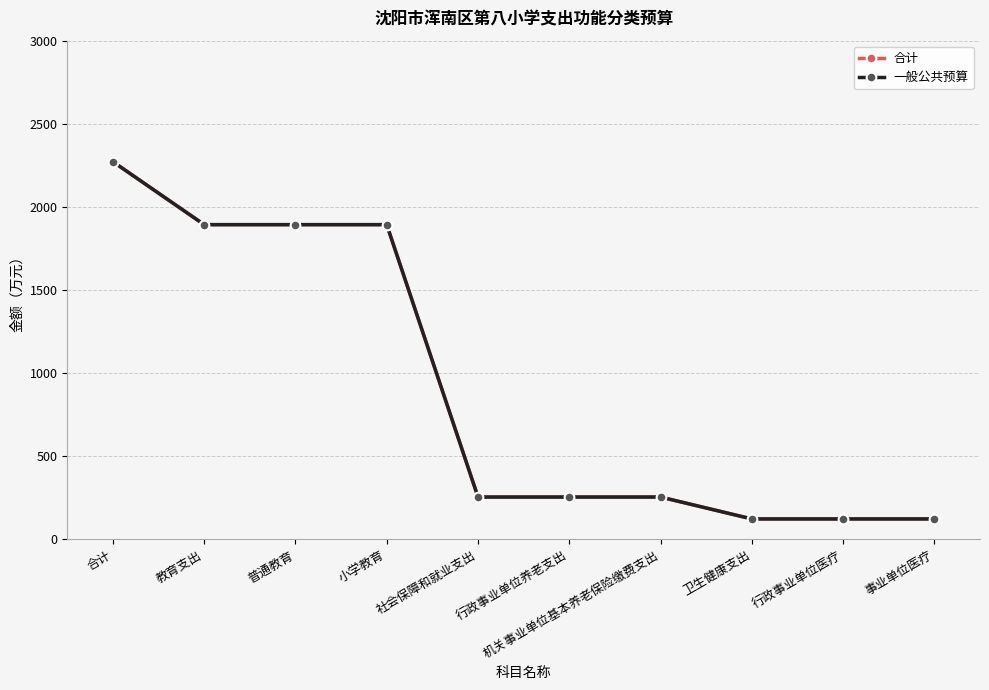

List the series in order of their peak value, lowest first.

合计, 一般公共预算